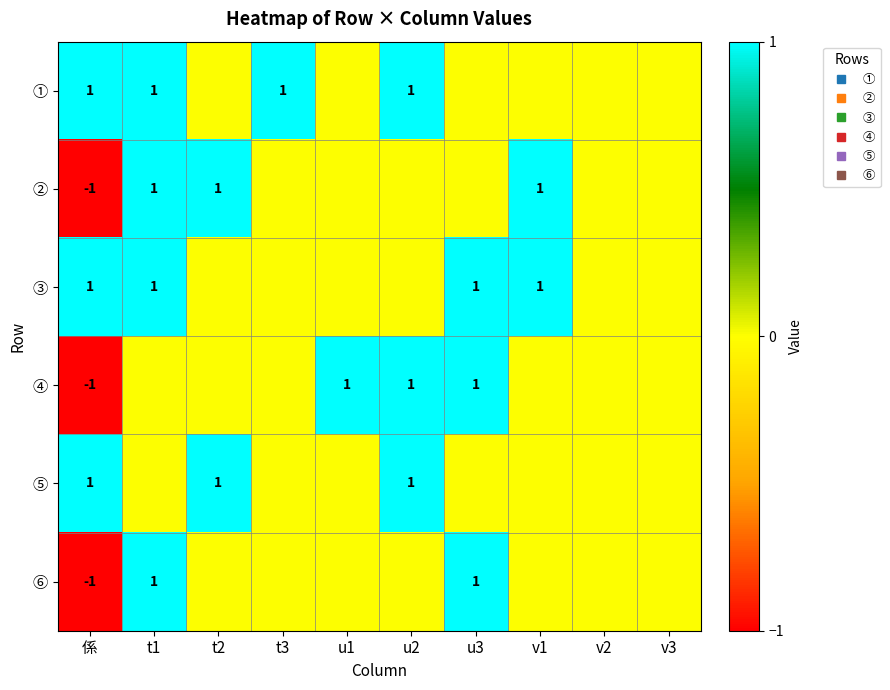

List the series in order of their peak value, highest first.

①, ②, ③, ④, ⑤, ⑥